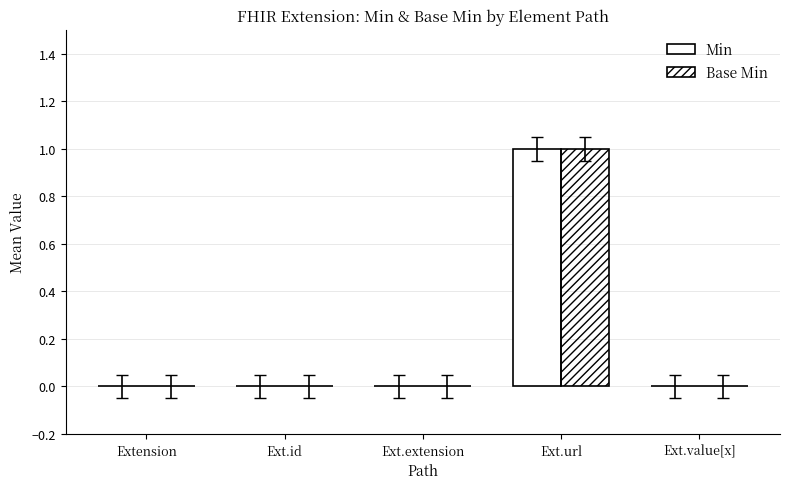

What is the difference between the Min values at Ext.value[x] and Ext.url?

1